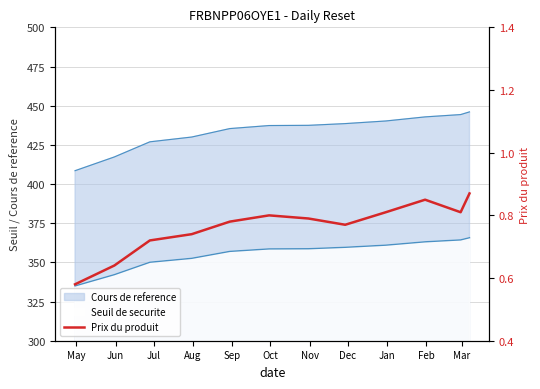

Reading left to right, list all the values displayed in this chart.

0.6	0.6	0.7	0.7	0.8	0.8	0.8	0.8	0.8	0.8	0.8	0.9